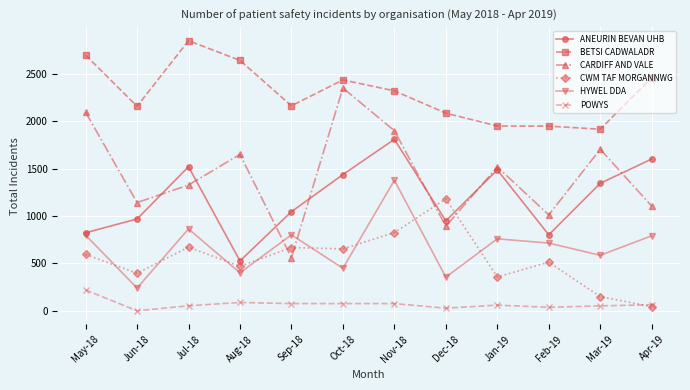

What is the difference between the maximum and minimum values in the CARDIFF AND VALE series?

1789